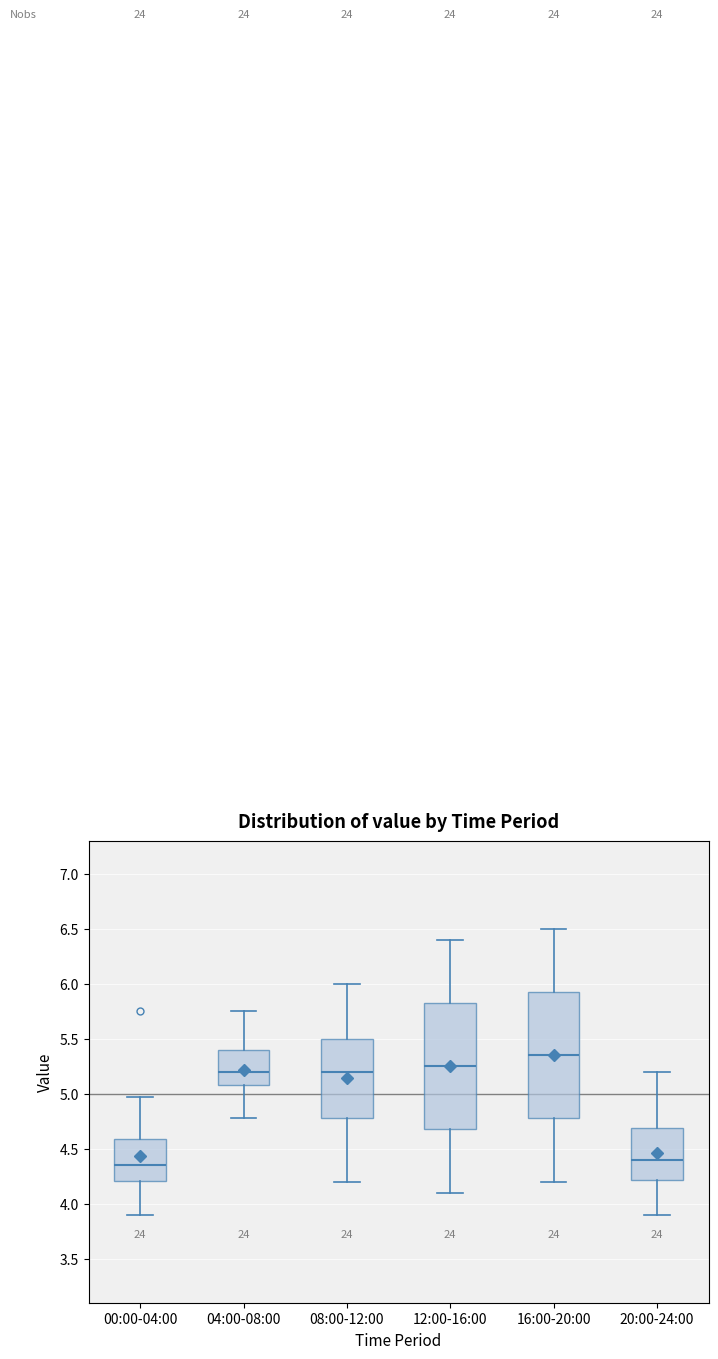

Which box has the highest median line?

16:00-20:00